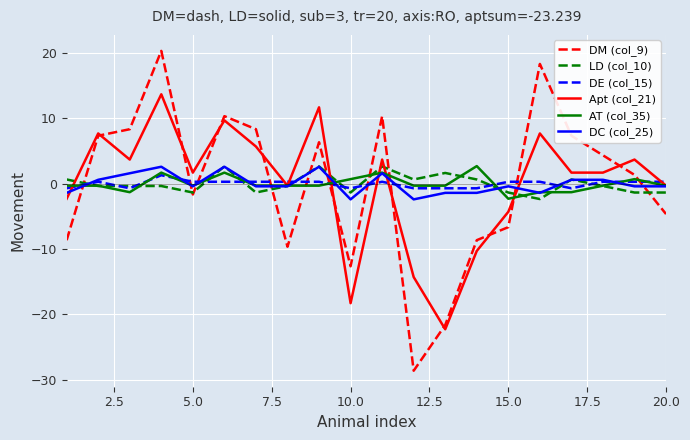

True or false: DE (col_15) and Apt (col_21) intersect in this chart.

True